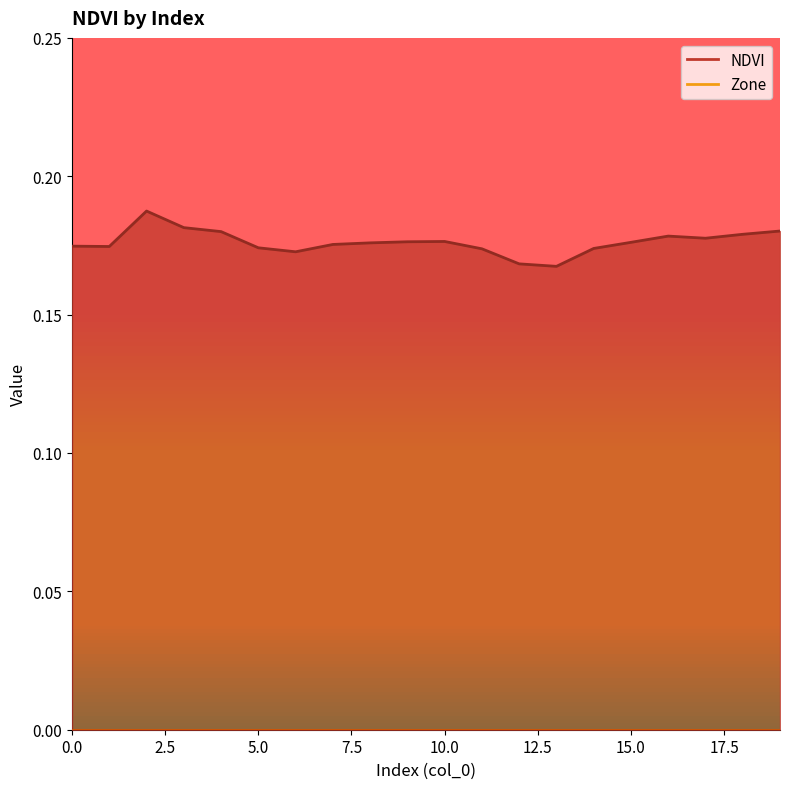

Is it true that the value at 10 is 0.2?

True